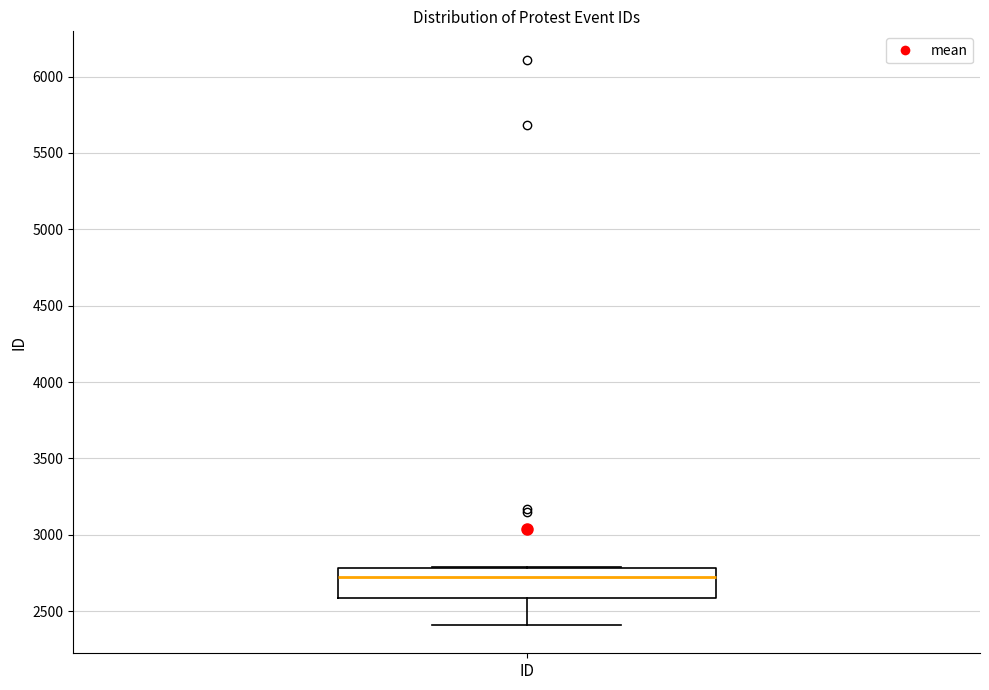

Transcribe this box plot: give where the median line is, the range the box spans, and where the two whiskers end, as read against the y-axis. The values are not printed on the chart, so give them approximately, as read against the axis.

median 2700, box 2600 to 2800, whiskers 2400 to 2800